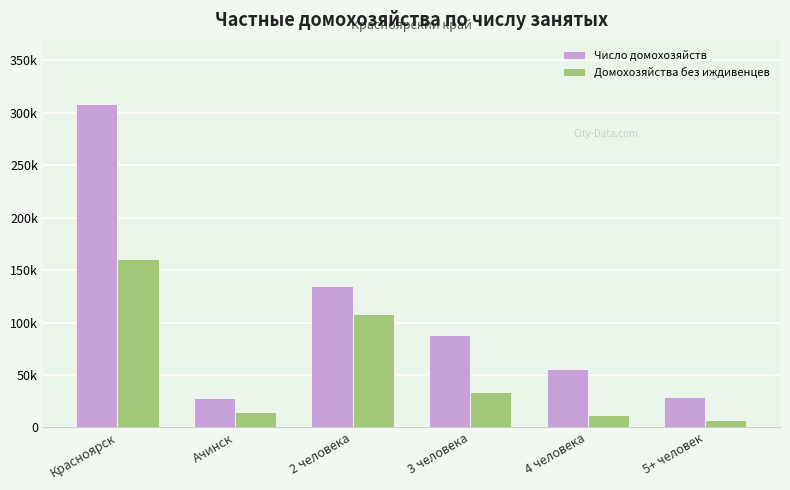

Rank the series at 2 человека from lowest to highest value.

Домохозяйства без иждивенцев, Число домохозяйств